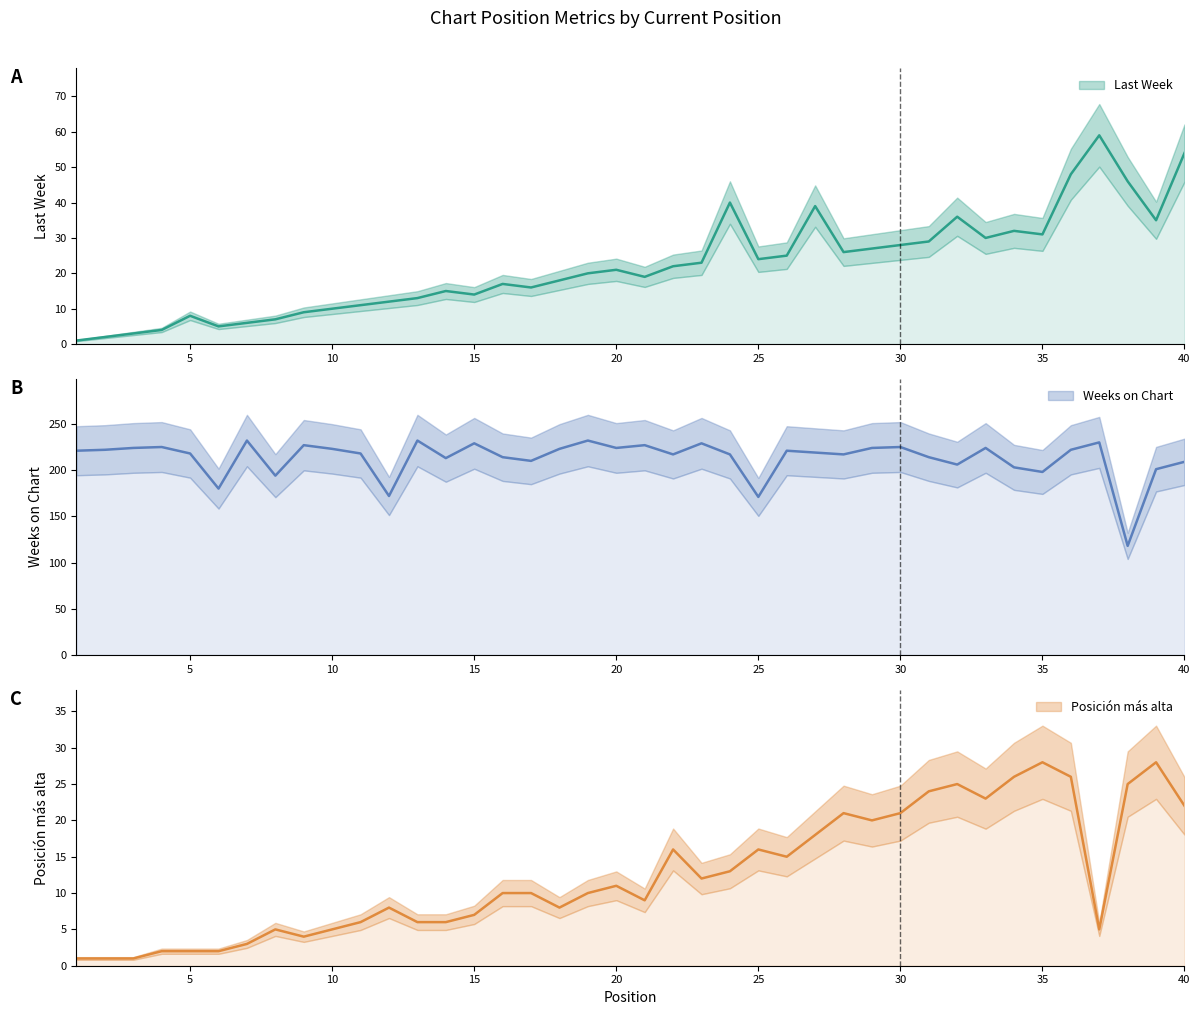

In Weeks on Chart, how many points are higher than both neighbors (excluding endpoints)?

12